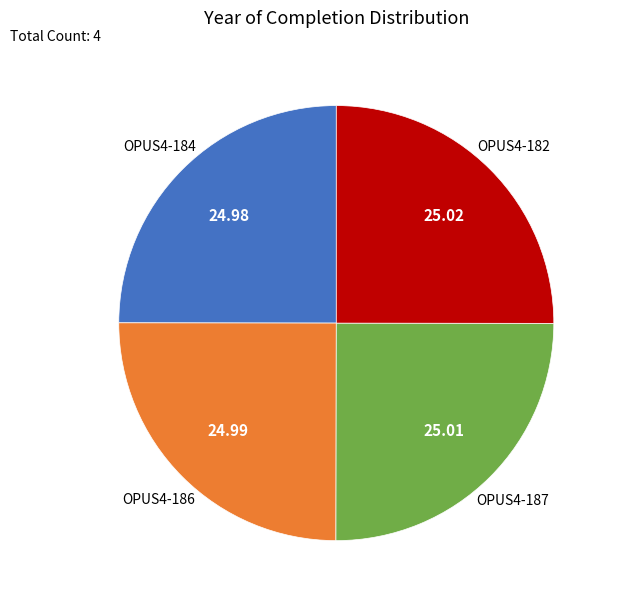

Approximately how many times larger is the value at OPUS4-182 compared to OPUS4-186?

1.0